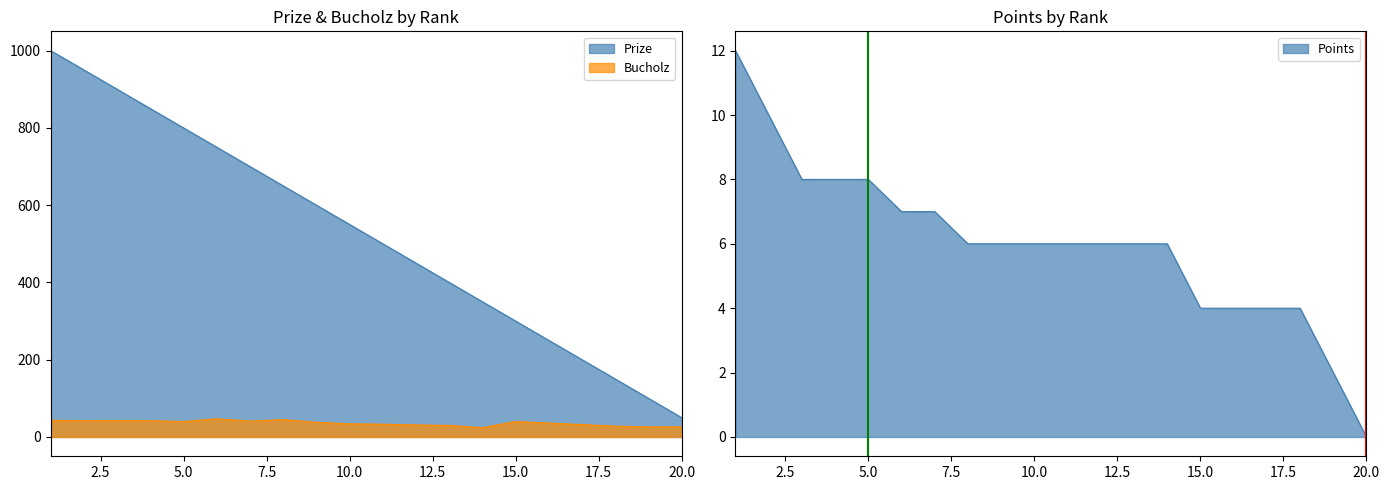

What value does the Bucholz series have at 20?

26